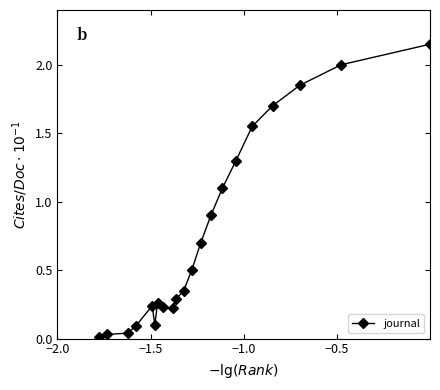

What is the difference between the second highest and minimum values?

2.0